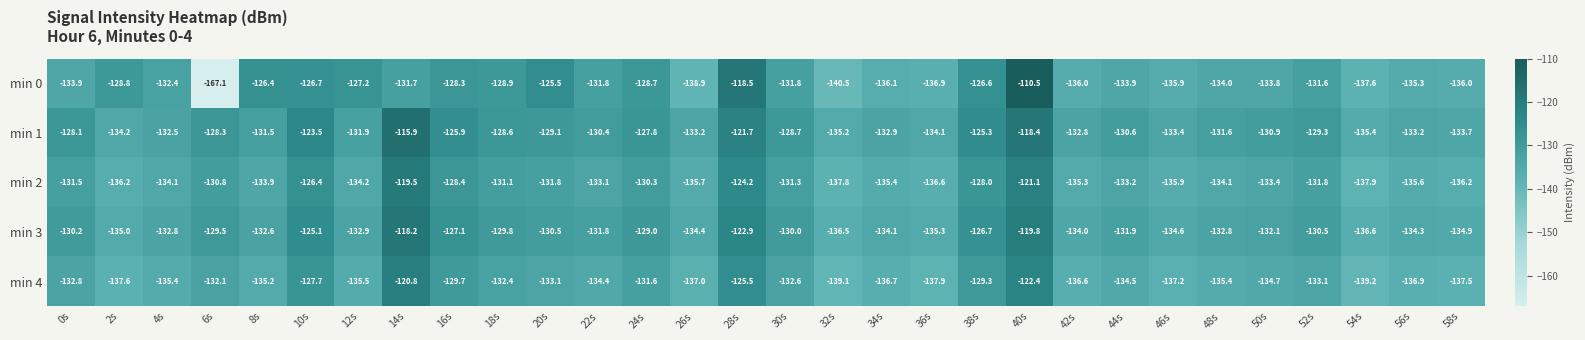

The value of min 4 at 6s is -196.6. True or false?

False